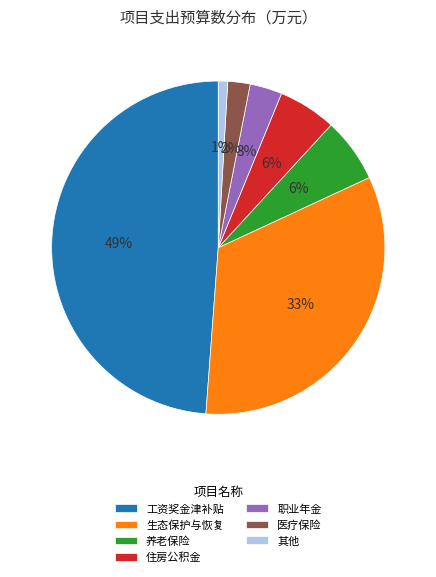

To the nearest percent, what is the difference between the largest and smallest slice percentages?

48%